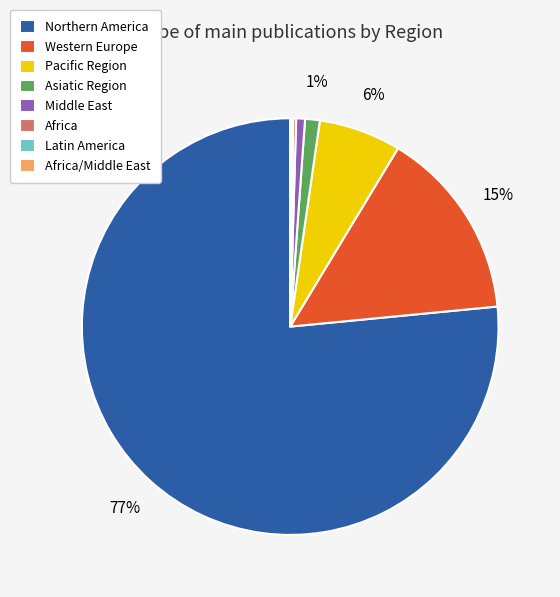

What is the largest slice in the pie chart?

Northern America